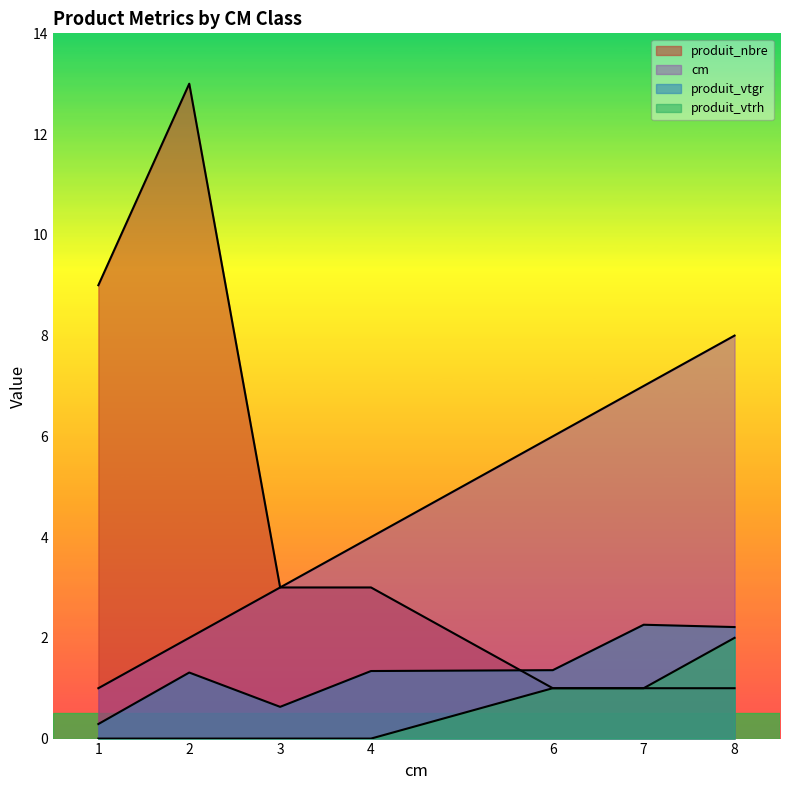

What is the spread (max minus min) of values at 3?

3.0